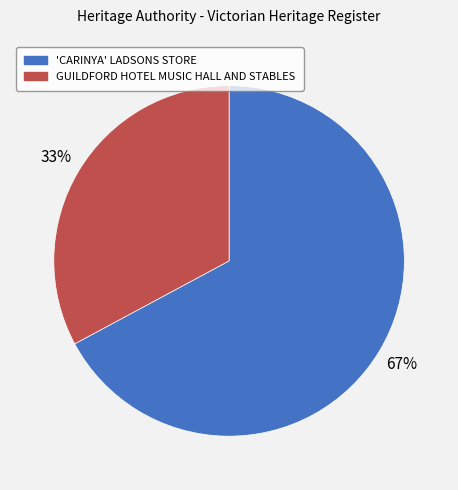

Between 'CARINYA' LADSONS STORE and GUILDFORD HOTEL MUSIC HALL AND STABLES, which is larger?

'CARINYA' LADSONS STORE